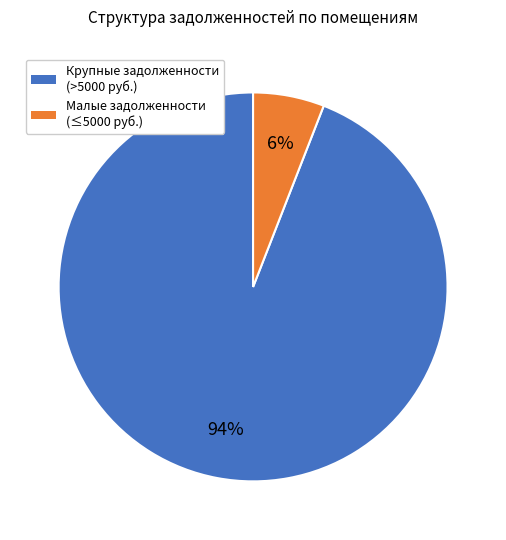

How many slices are in this pie chart?

2